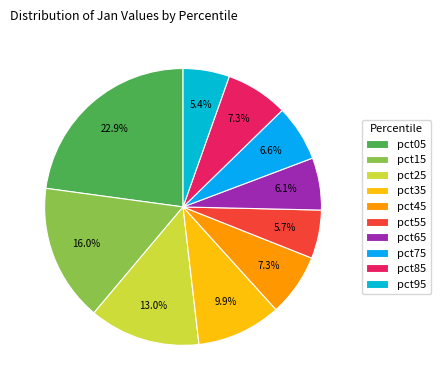

Is there any slice that represents more than half of the pie?

No